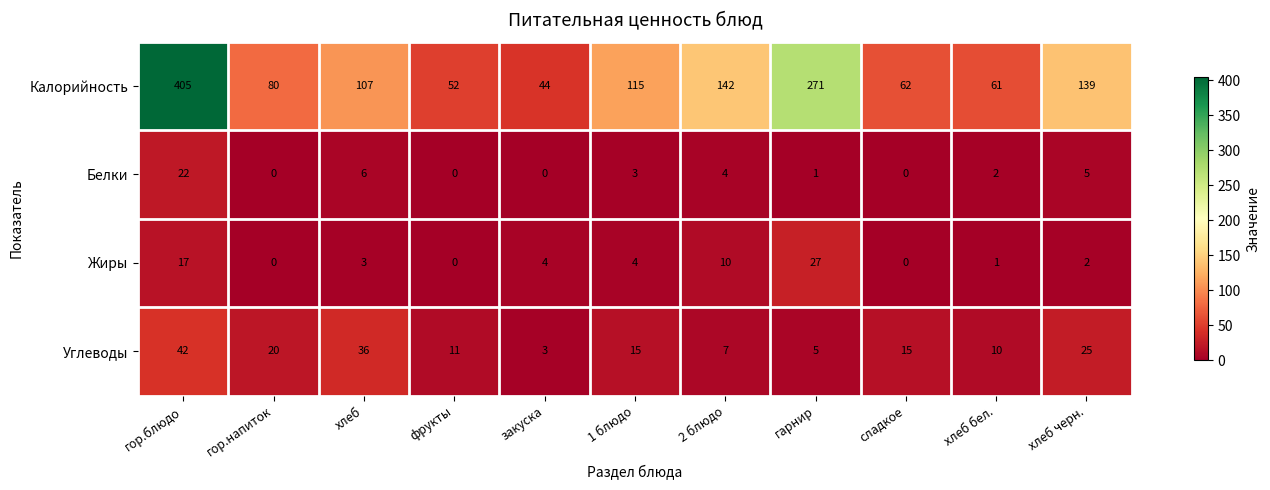

The Белки series shows 6 at хлеб. True or false?

True